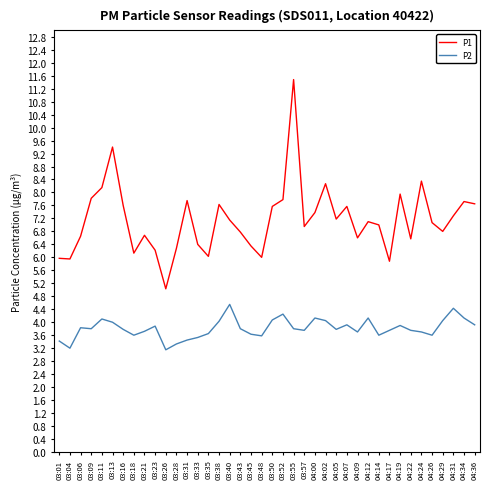

Is this an area chart (filled region under the line)?

No